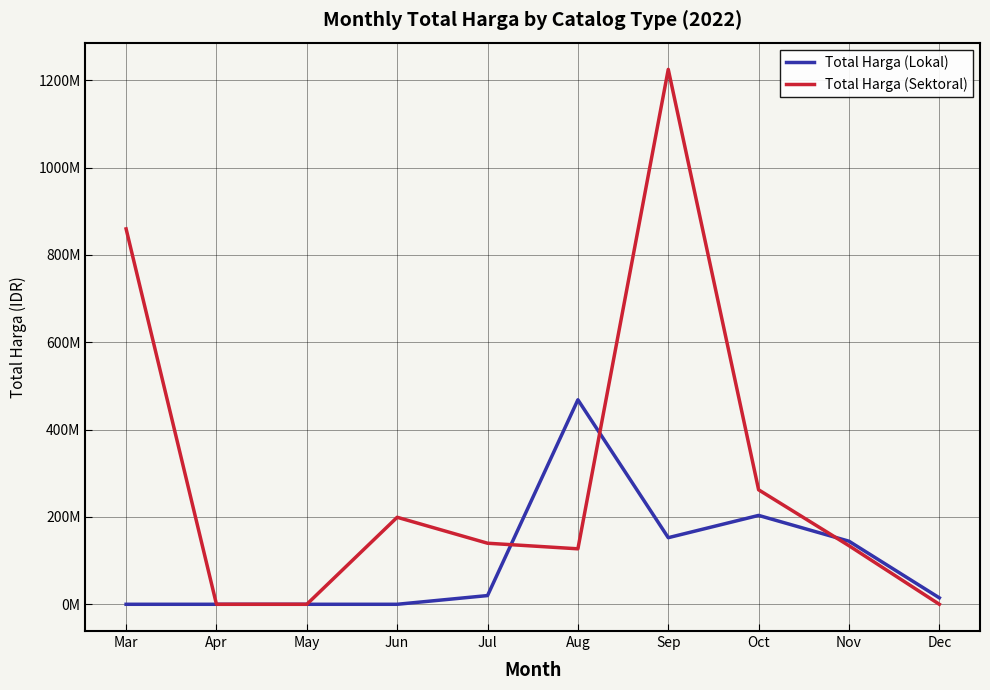

What is the value of the Total Harga (Lokal) point at the 8th from the left?

203478000